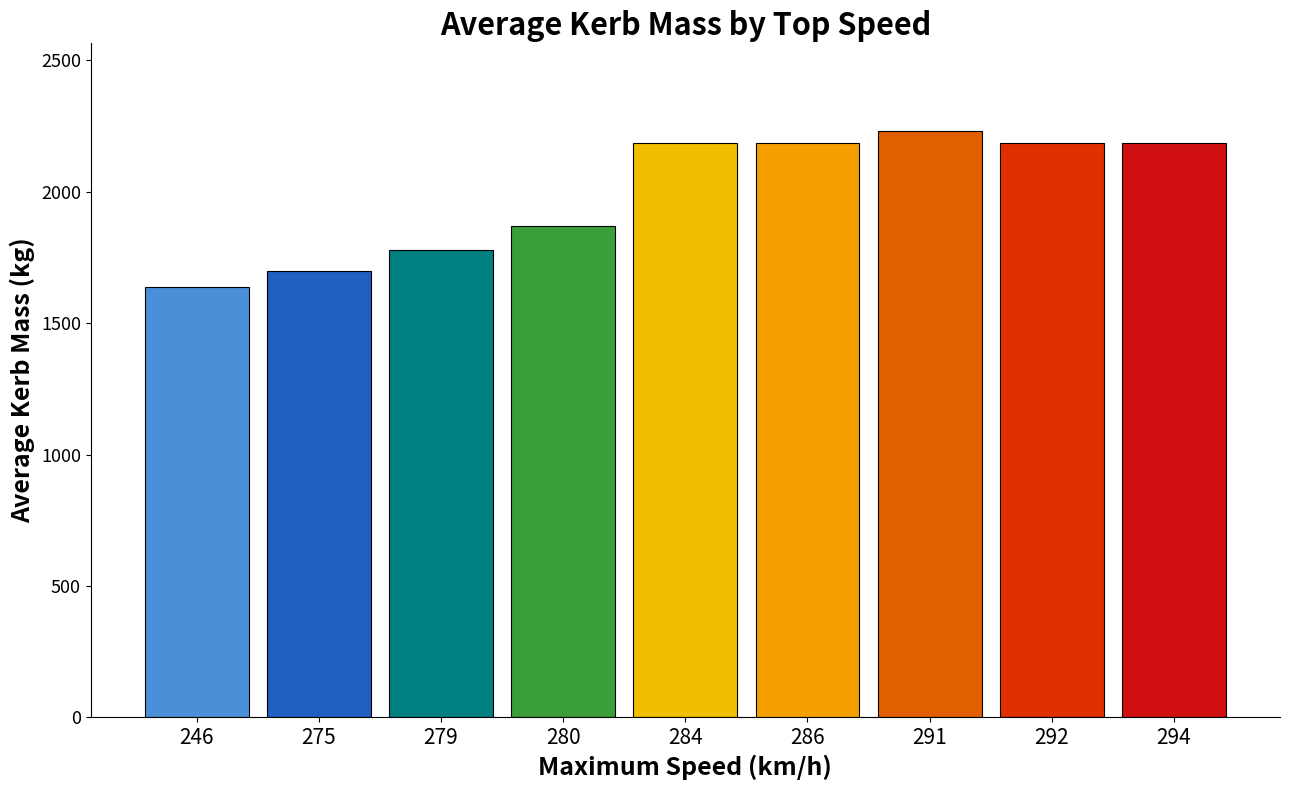

The value at 246 is 513. True or false?

False